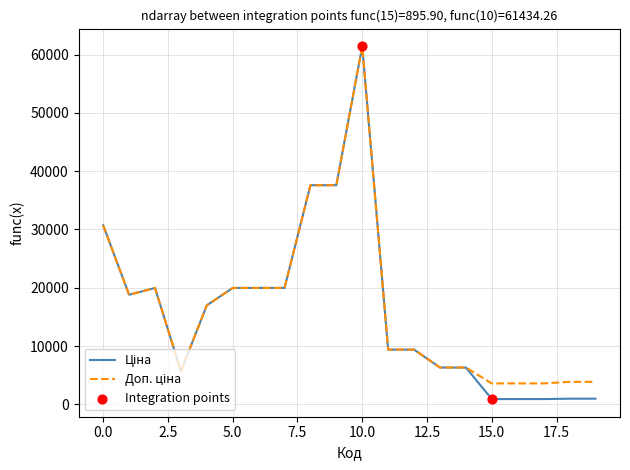

What is the maximum value shown in the chart?

61434.3